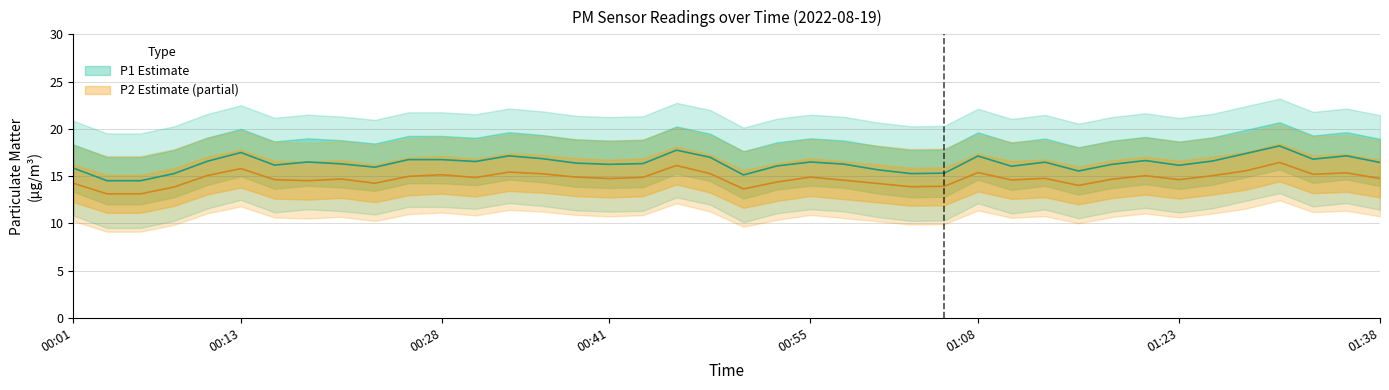

List the series in order of their overall mean, highest first.

P1 (PM10), P2 (PM2.5)